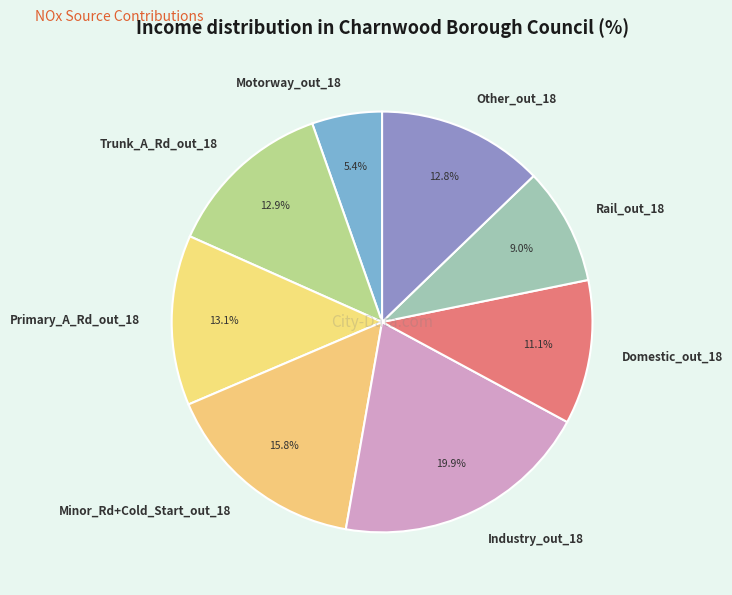

What is the largest slice in the pie chart?

Industry_out_18